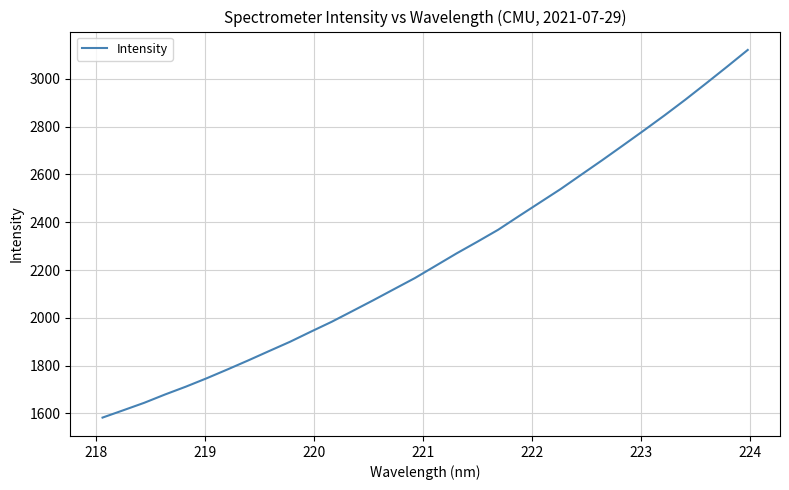

What is the difference between the maximum and minimum values?

1537.6